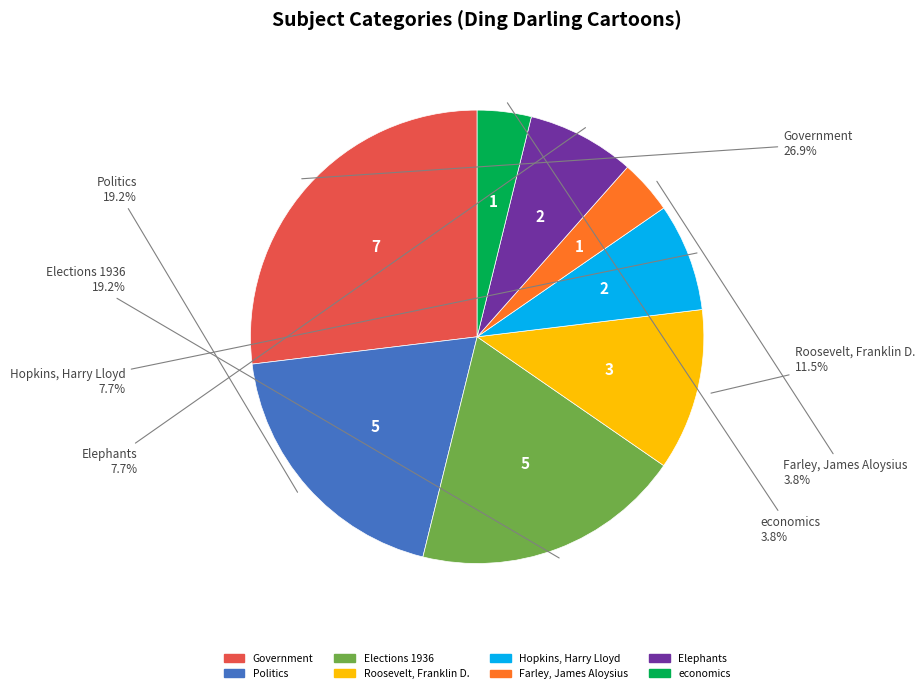

Do Politics and Government together represent more than half of the pie?

No